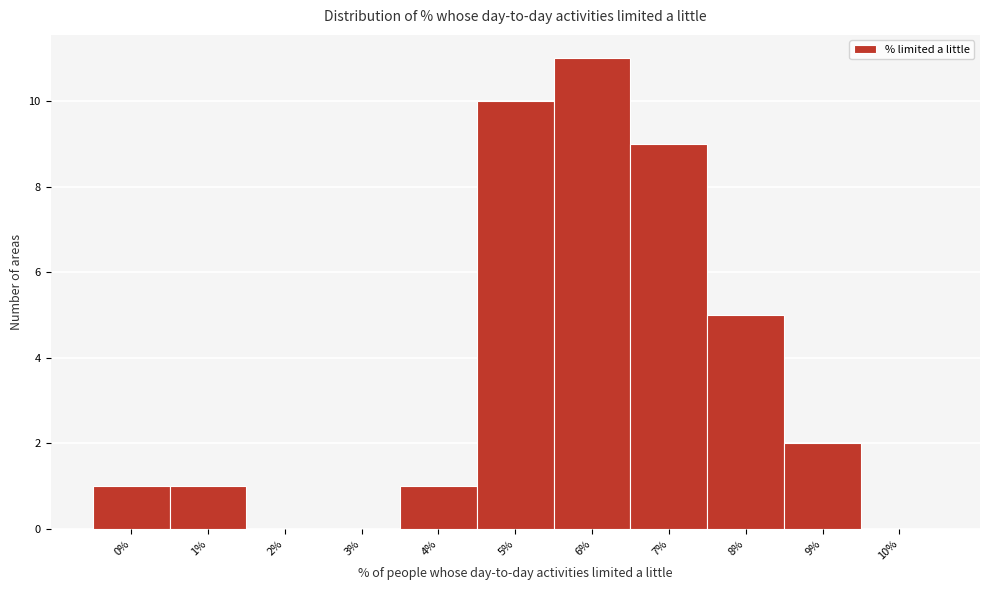

Reading left to right, what are all the values shown in this chart?

0%=1	1%=1	2%=0	3%=0	4%=1	5%=10	6%=11	7%=9	8%=5	9%=2	10%=0